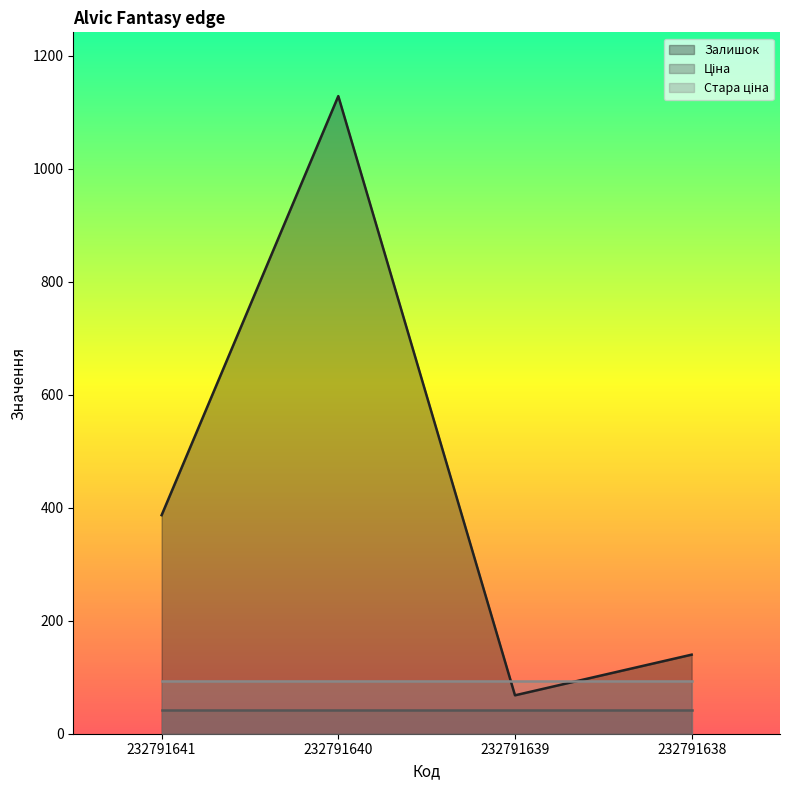

True or false: Стара ціна and Ціна intersect in this chart.

False